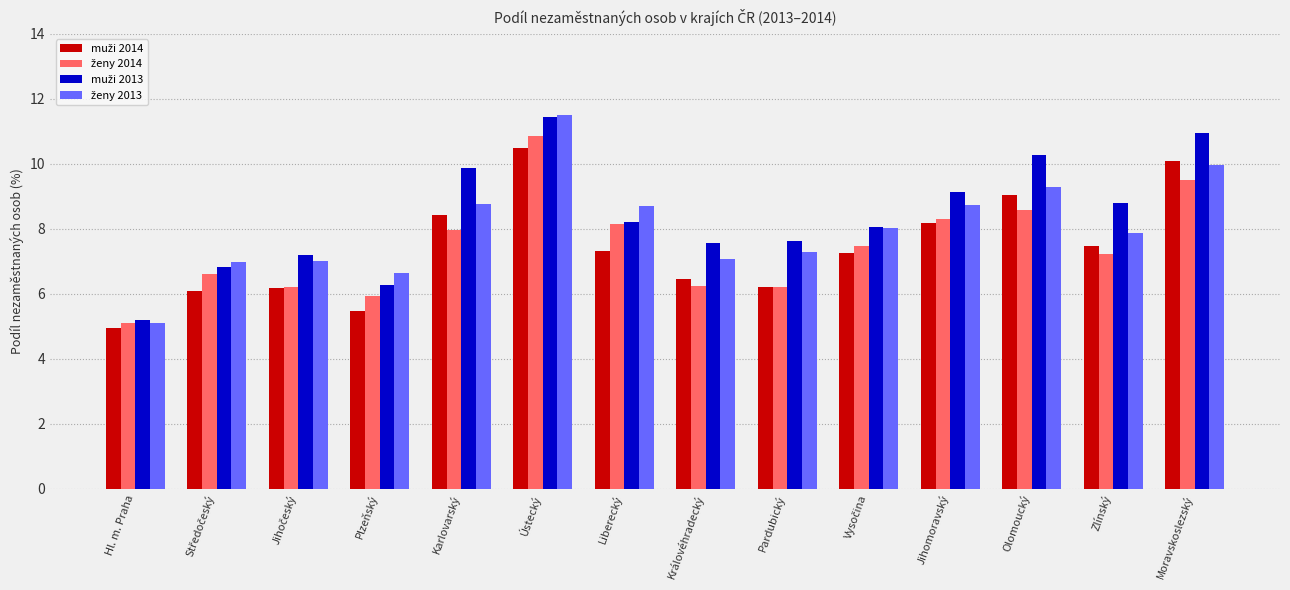

Which category has the lowest value across all series?

Hl. m. Praha